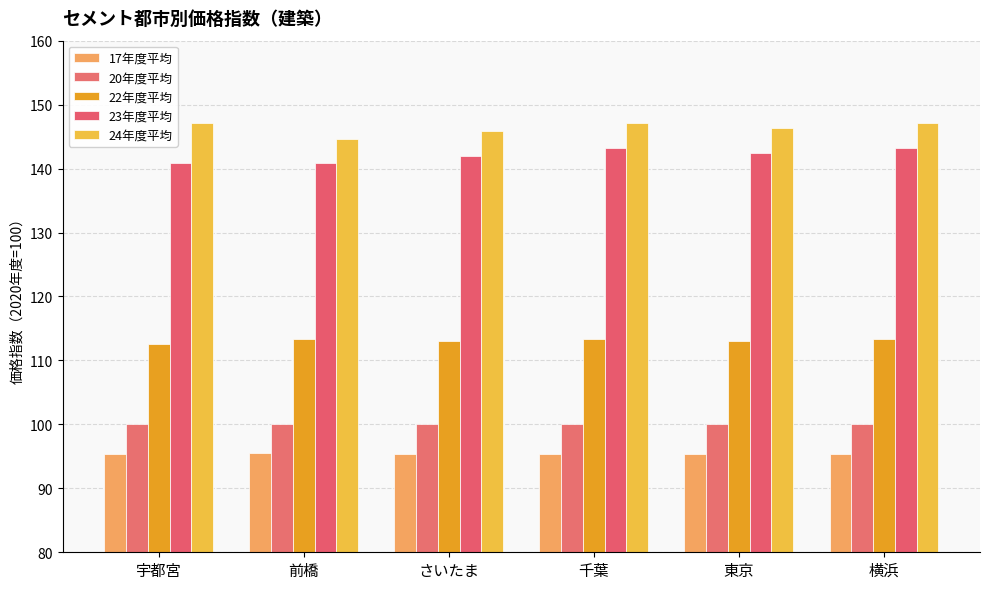

What is the approximate value of 20年度平均 at 宇都宮?

100.0